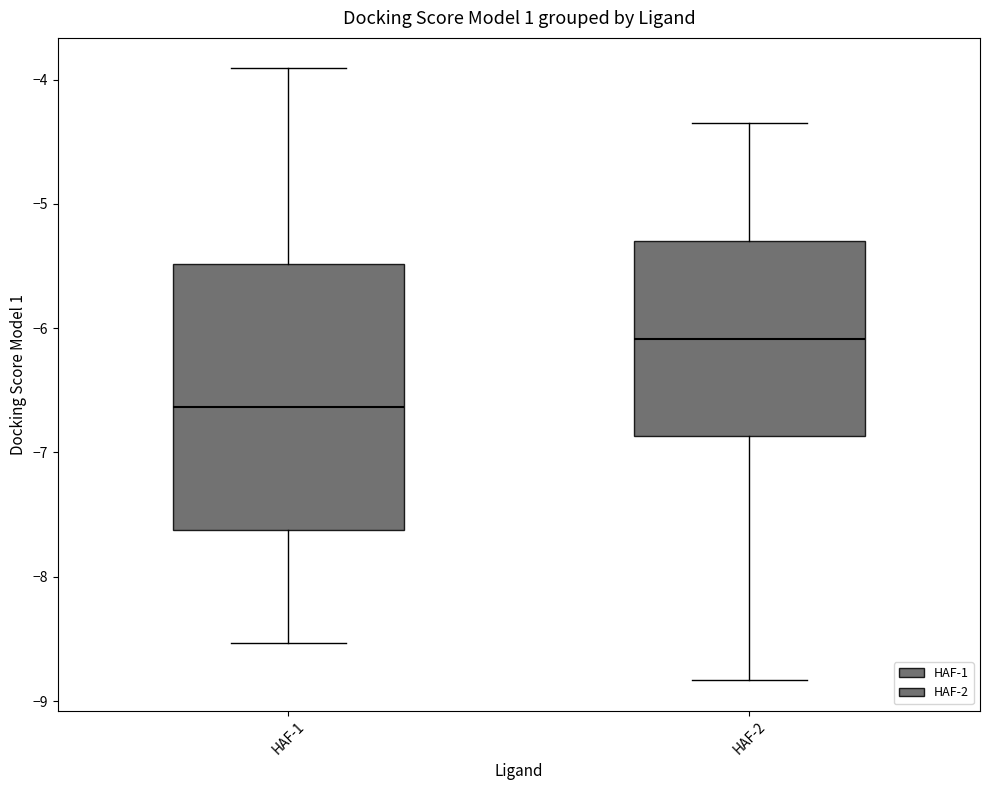

Which box has the lowest median line?

HAF-1